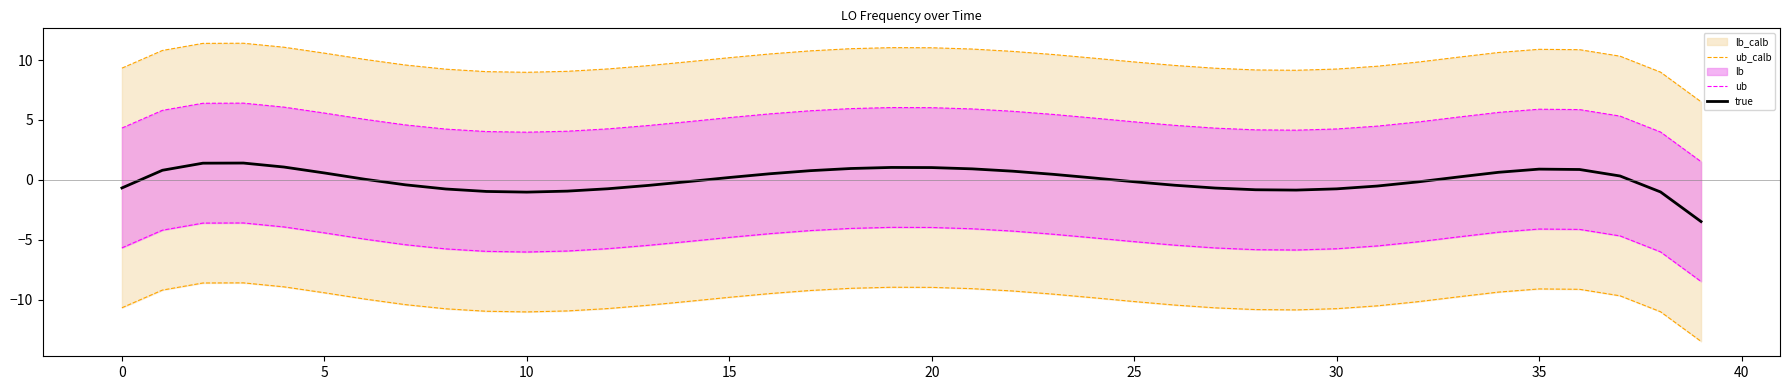

What is the label of the 17th point from the left?

16